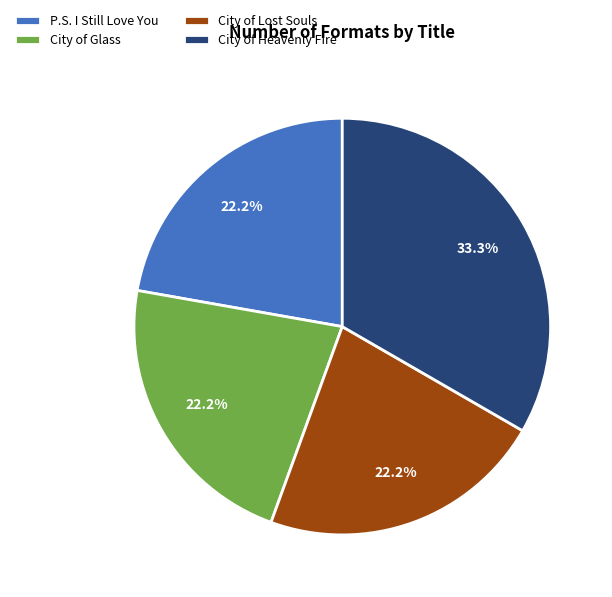

Count the number of slices in the pie.

4